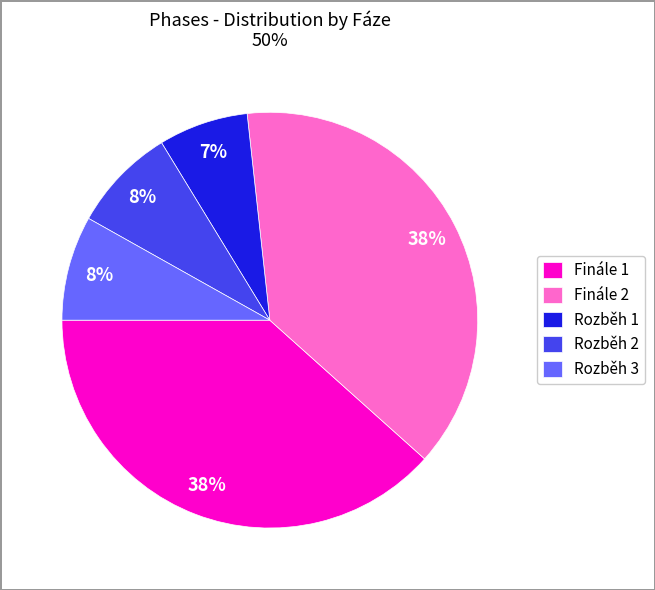

How many slices are in this pie chart?

5